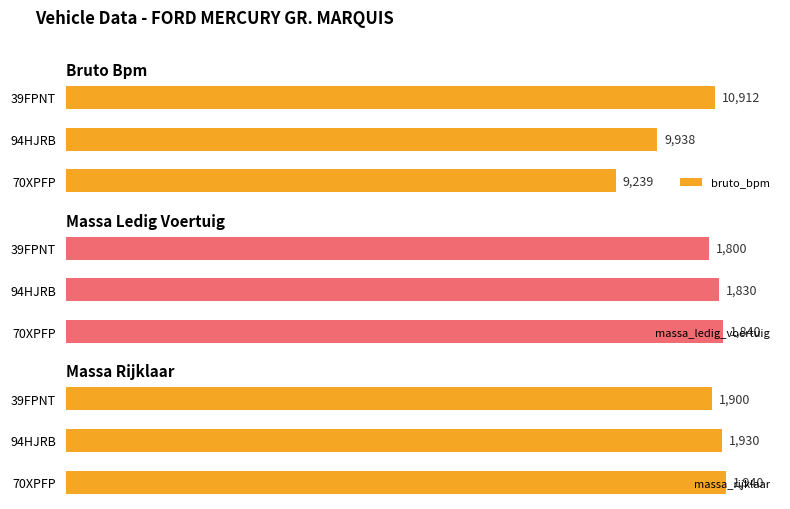

At which label is bruto_bpm closest to 10075?

94HJRB